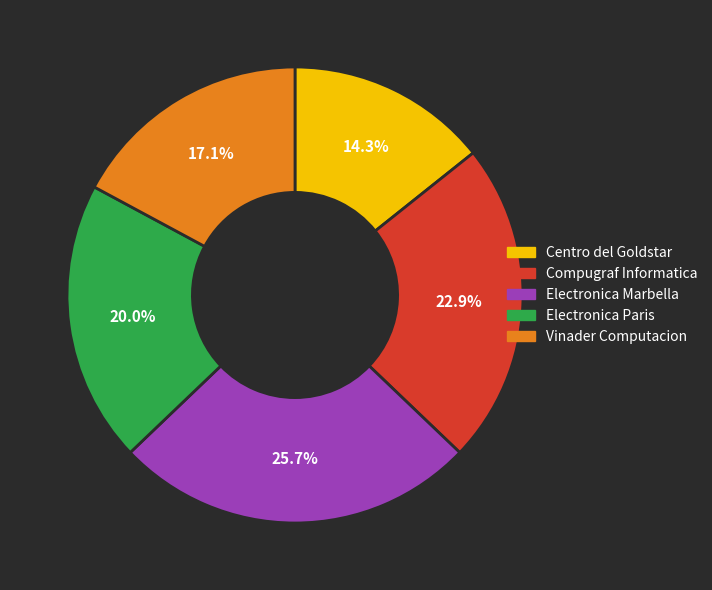

Is Electronica Paris the majority of the pie?

No